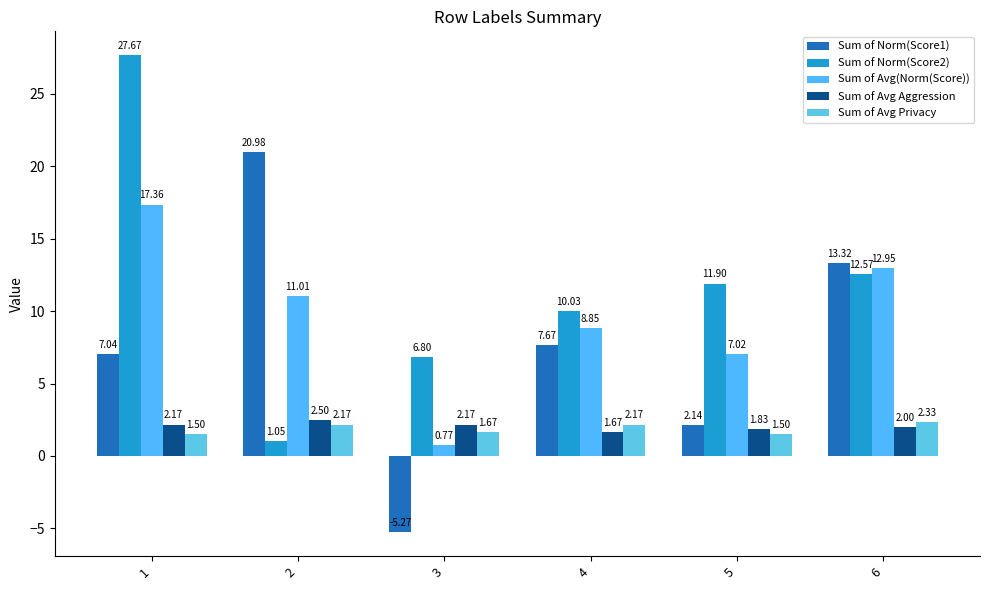

Which label corresponds to the smallest value in the chart?

3